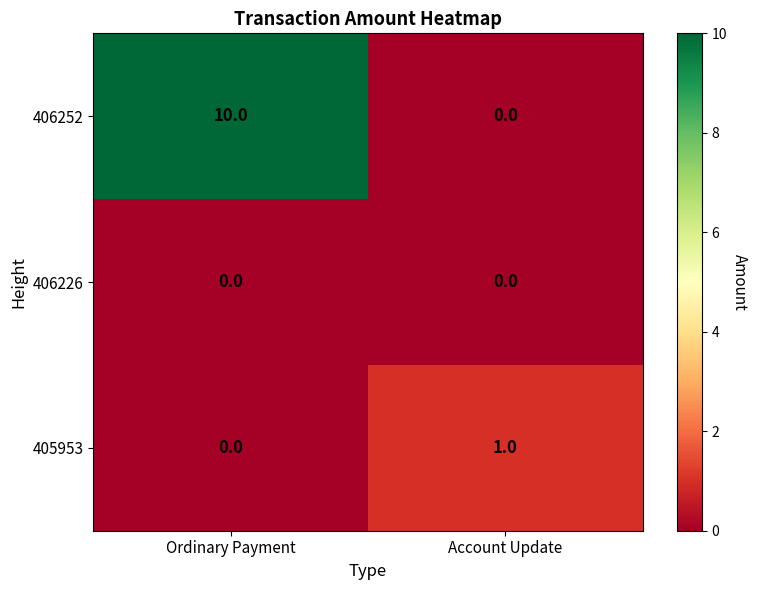

Reading right to left, transcribe all the data shown in this chart.

406252: Account Update=0	Ordinary Payment=10
406226: Account Update=0	Ordinary Payment=0
405953: Account Update=1	Ordinary Payment=0